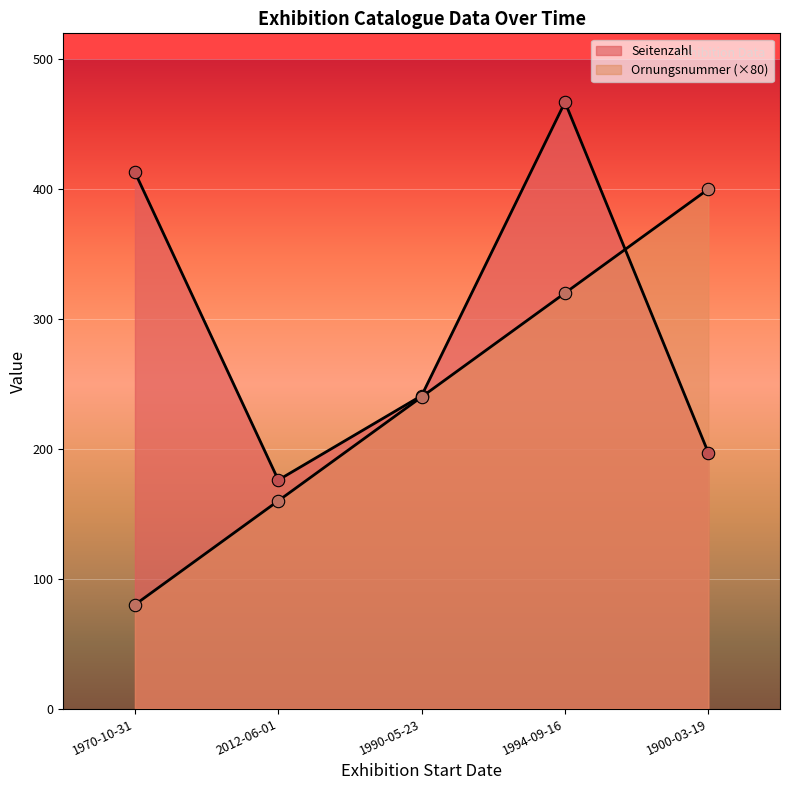

What are all the series names shown in the legend?

Ornungsnummer, Seitenzahl